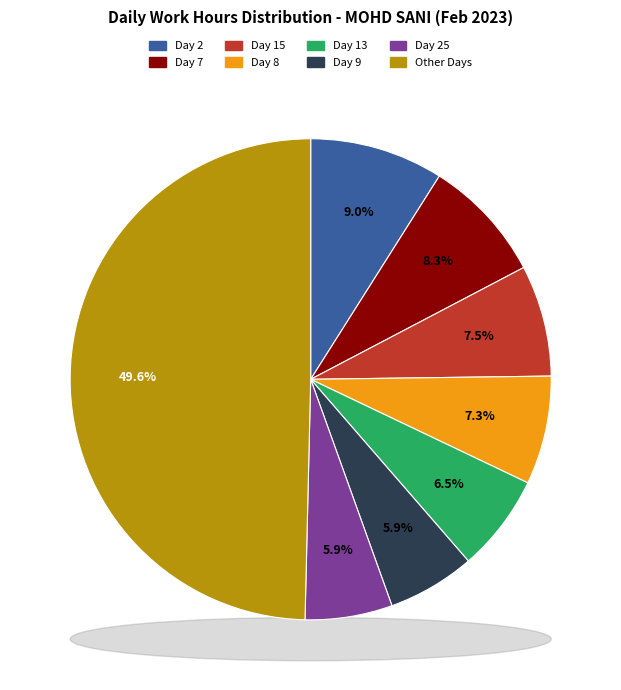

To the nearest percent, what is the combined percentage of Day 2 and Day 6?

13%